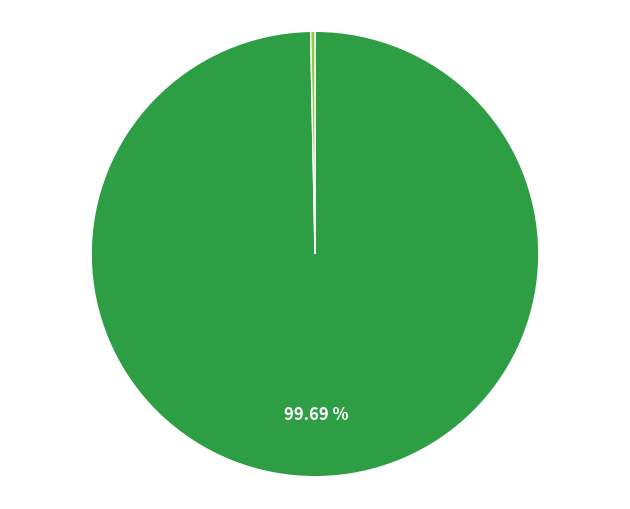

To the nearest percent, what is the average slice percentage?

50%